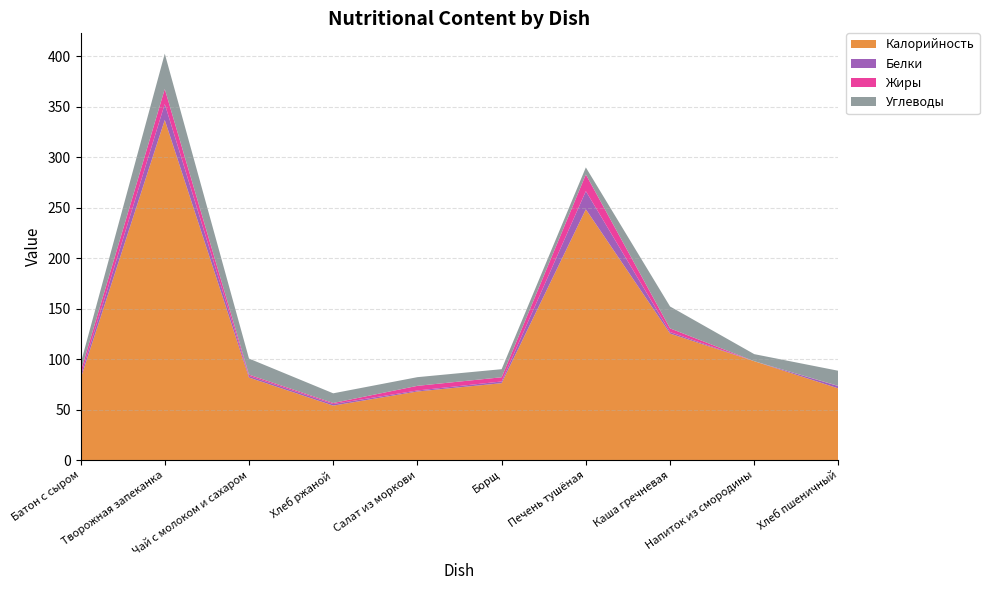

Reading left to right, what are all the values shown in this chart?

Калорийность: 80.5	337.0	81.8	54.0	68.0	76.2	248.5	125.4	98.0	71.0
Белки: 2.9	15.8	1.6	1.6	1.0	1.7	18.0	1.6	0.0	2.3
Жиры: 4.2	14.9	1.3	1.0	4.6	4.2	16.5	3.6	0.0	0.2
Углеводы: 7.9	35.0	15.9	9.6	8.6	8.0	7.0	21.7	7.0	15.0